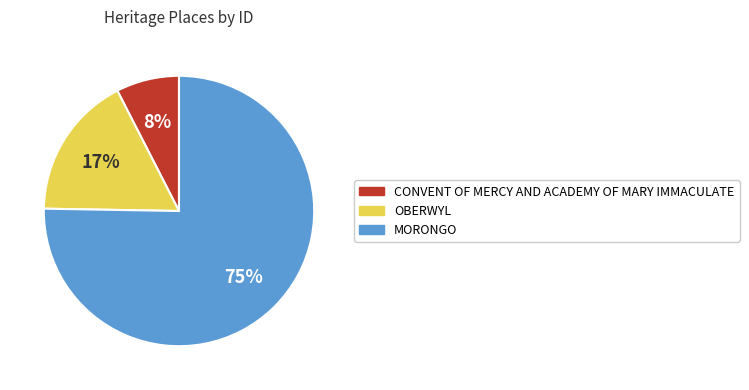

To the nearest percent, what is the combined percentage of MORONGO and CONVENT OF MERCY AND ACADEMY OF MARY IMMACULATE?

83%